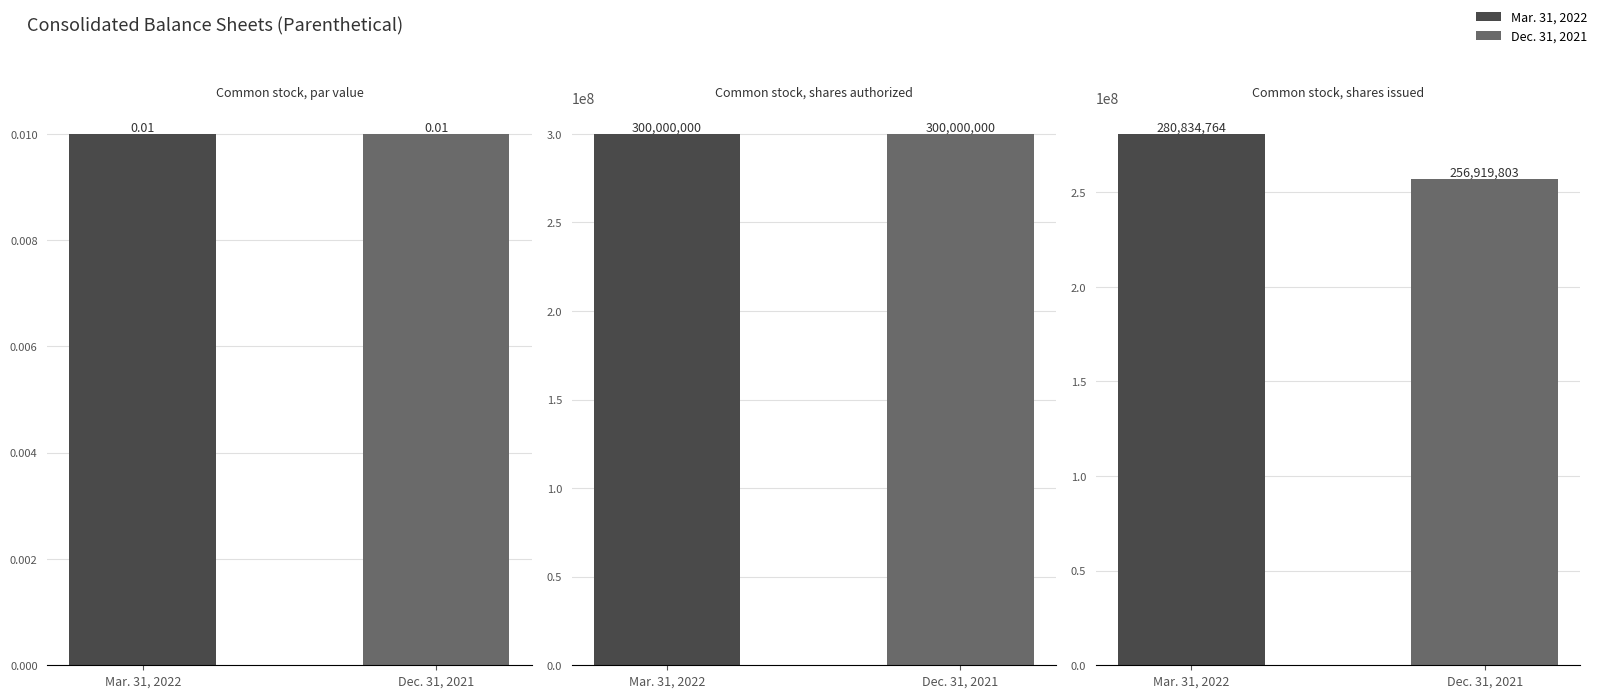

What is the difference between the second highest and minimum values in the Mar. 31, 2022 series?

280834764.0